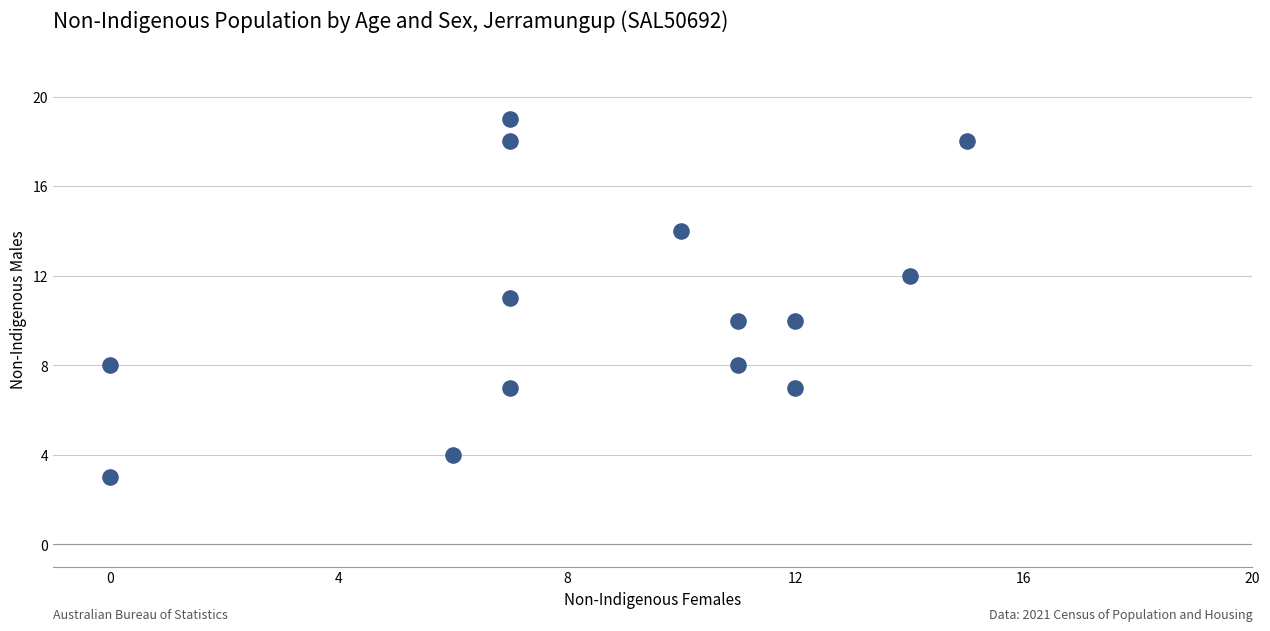

What is the range of Y values (max minus min)?

16